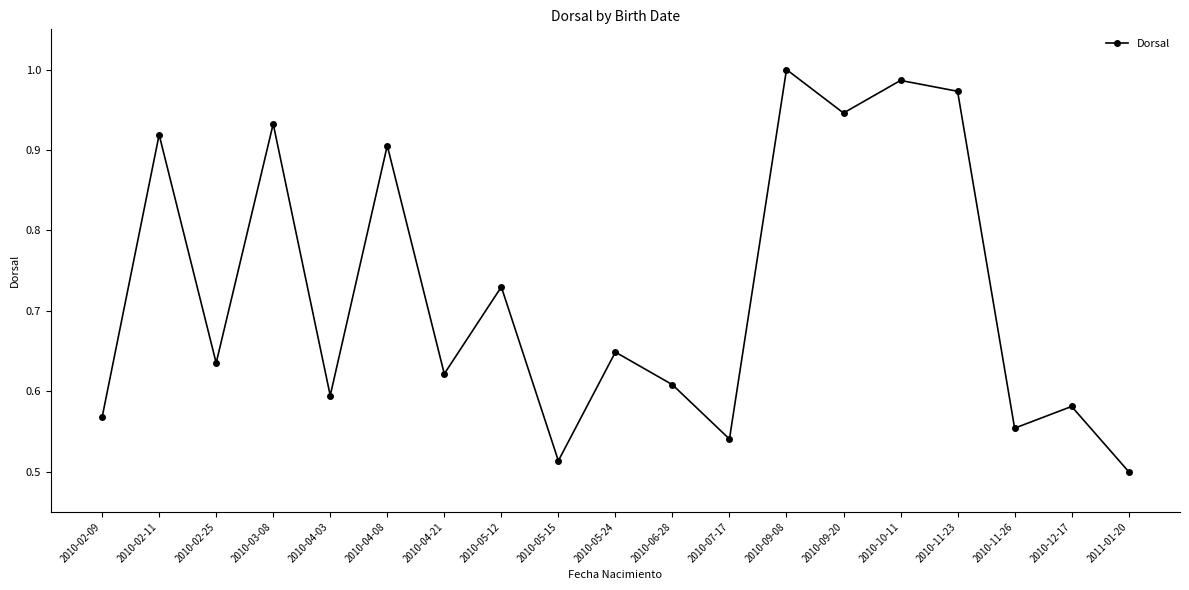

Where is the data nearest to the value 0?

2011-01-20